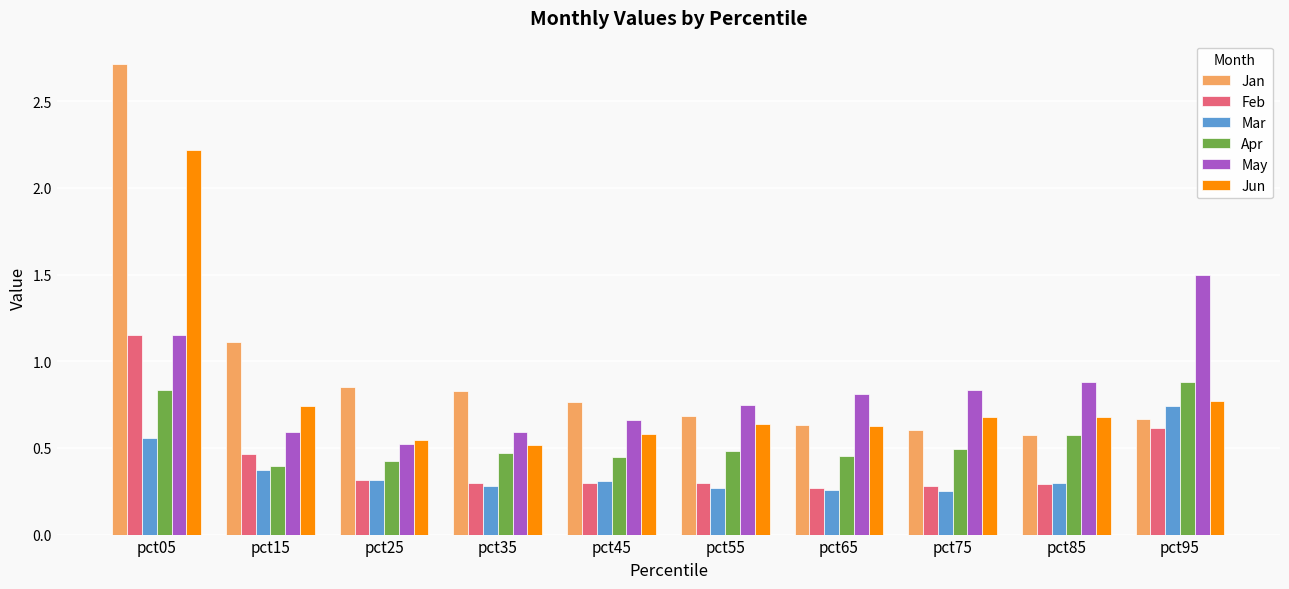

What is the maximum value for Jan?

2.7